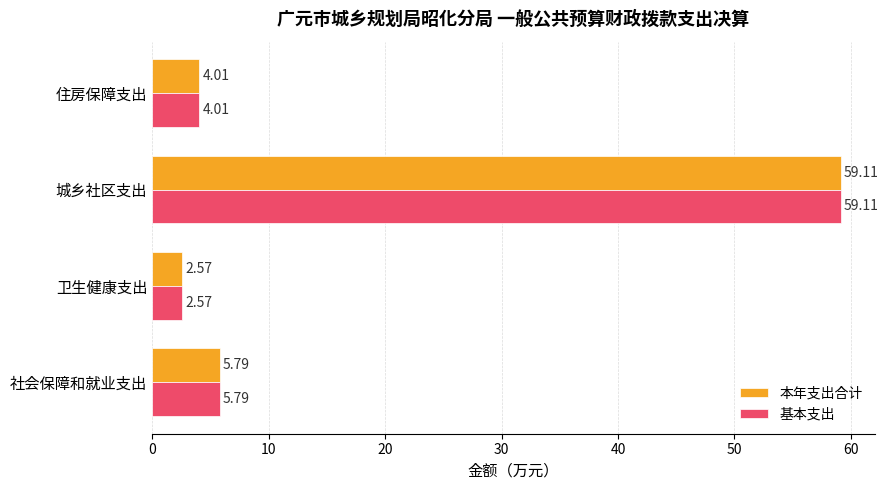

Count the number of data series in this chart.

2